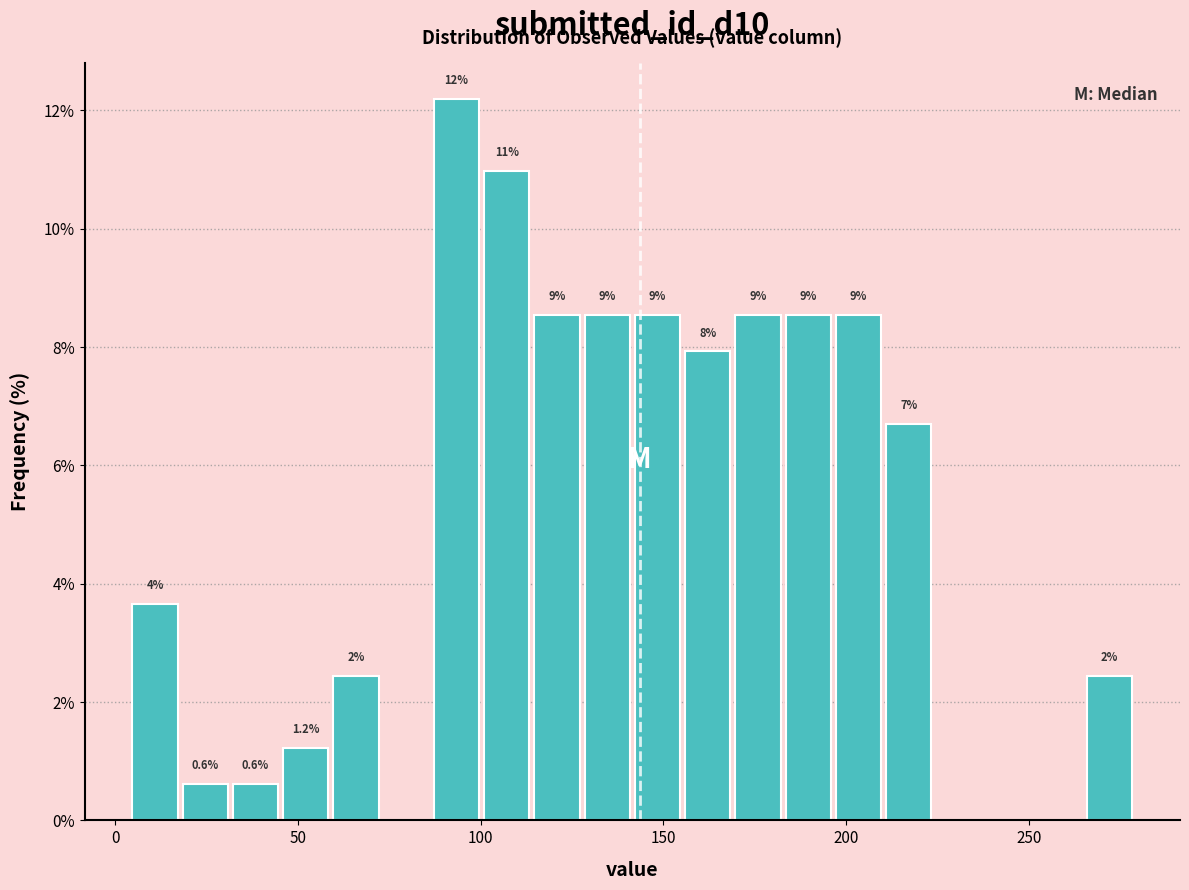

Around what value on the x-axis is the tallest bar? Give the approximate position of its centre, as read against the axis.

95